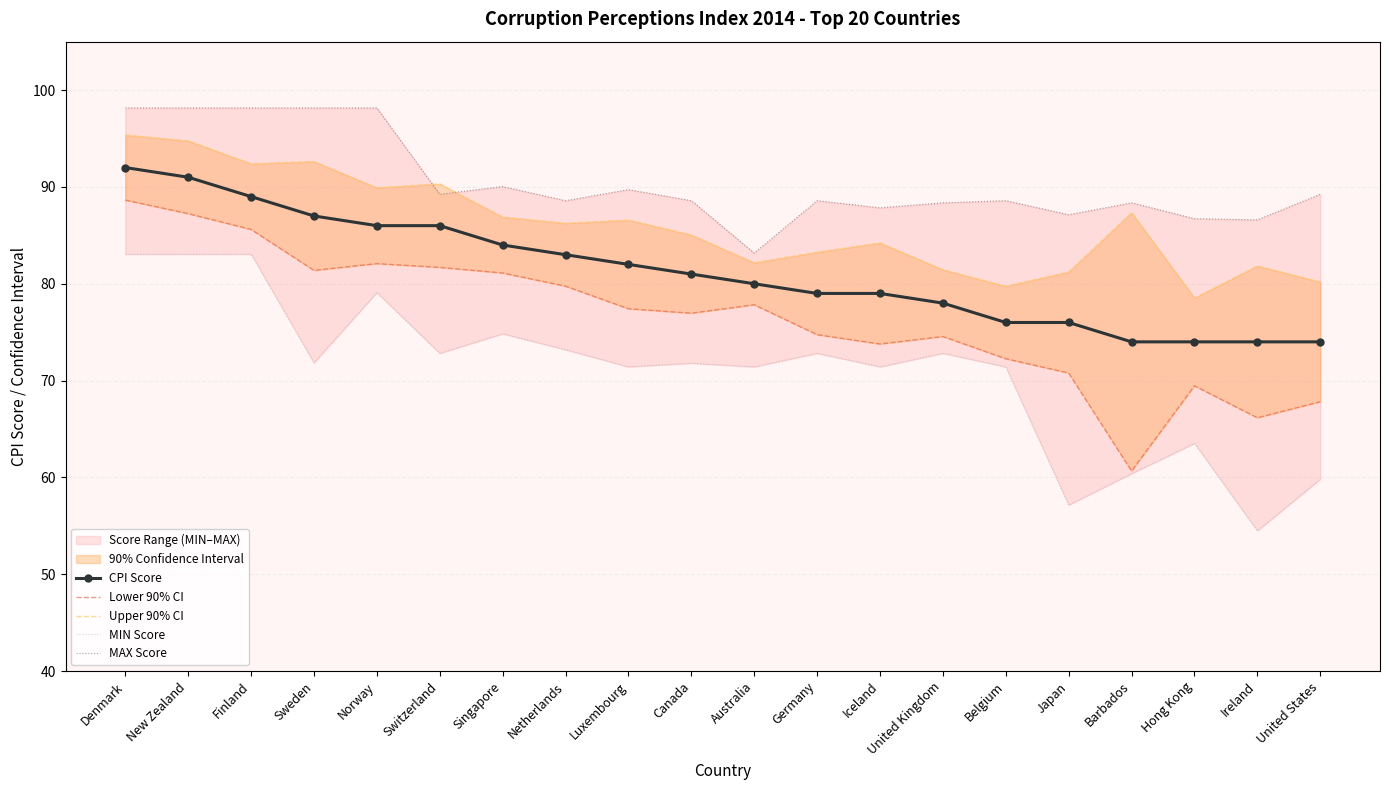

True or false: MIN Score has more than 2 points higher than both neighbors.

True